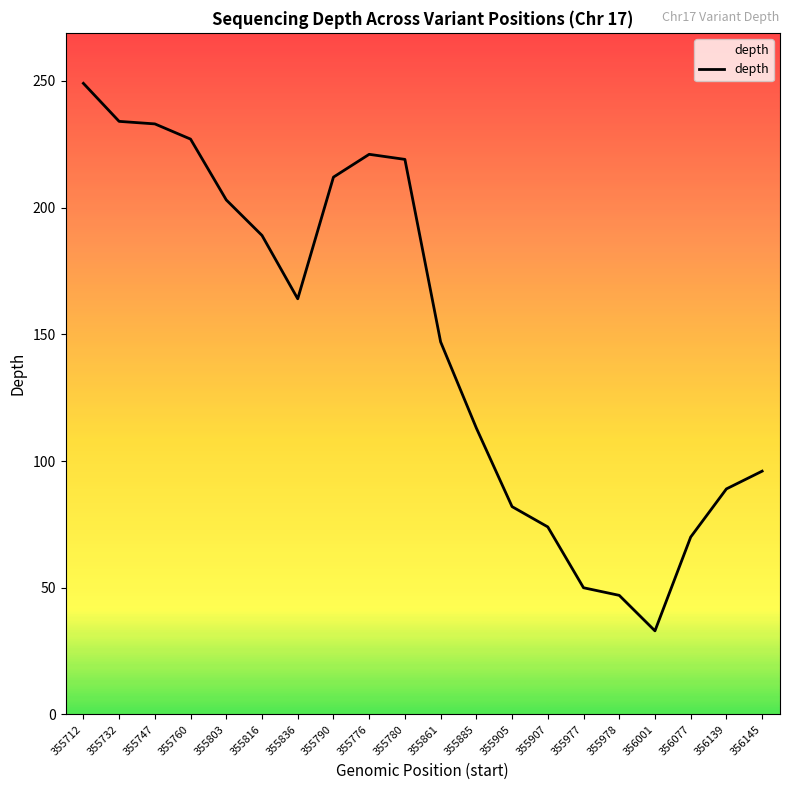

Between 356077 and 355907, which is larger?

355907